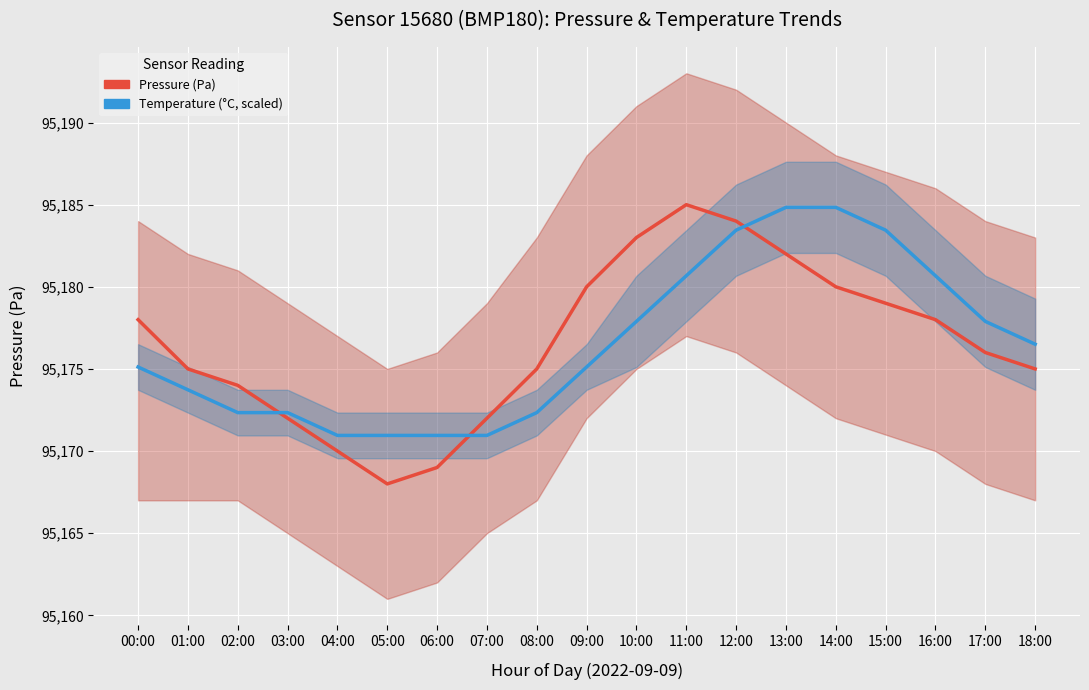

What is the label of the 3rd point from the left?

02:00